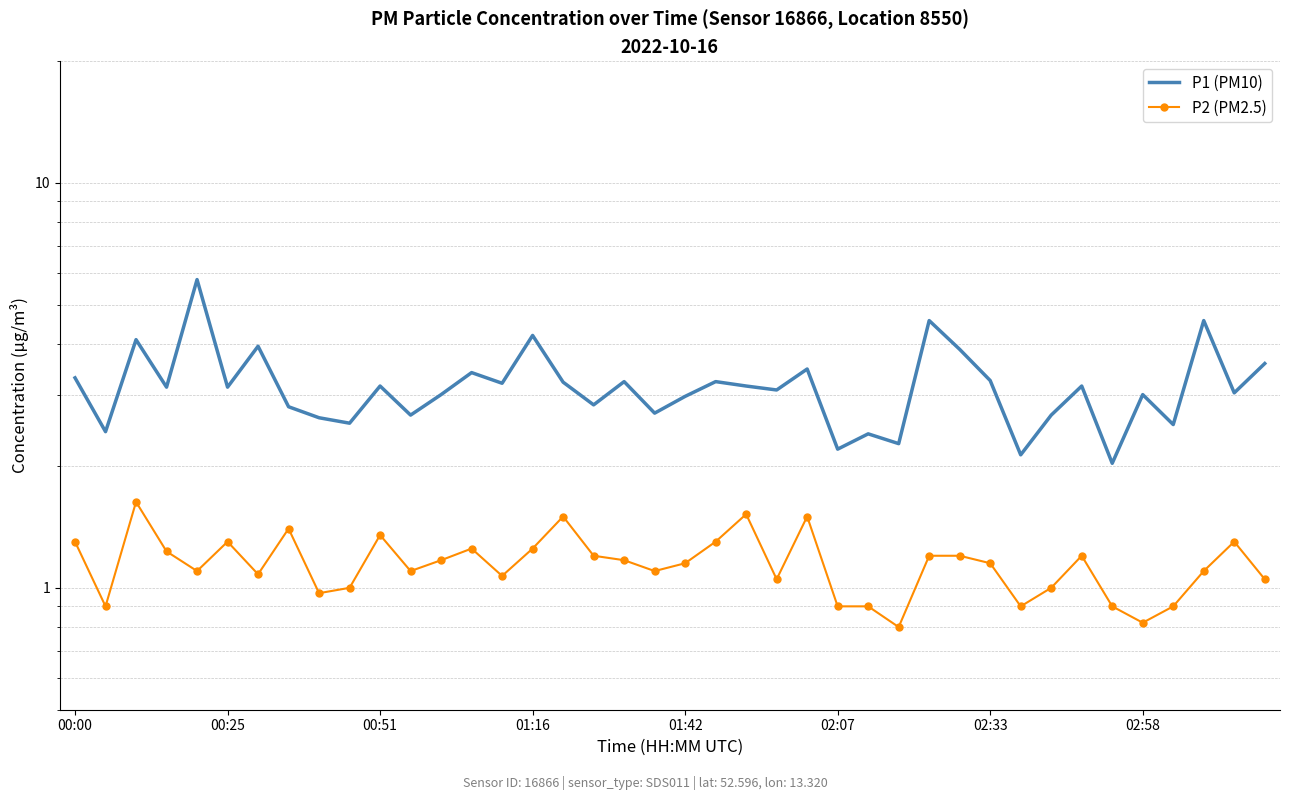

What is the sum of all P1 (PM10) values?

126.5